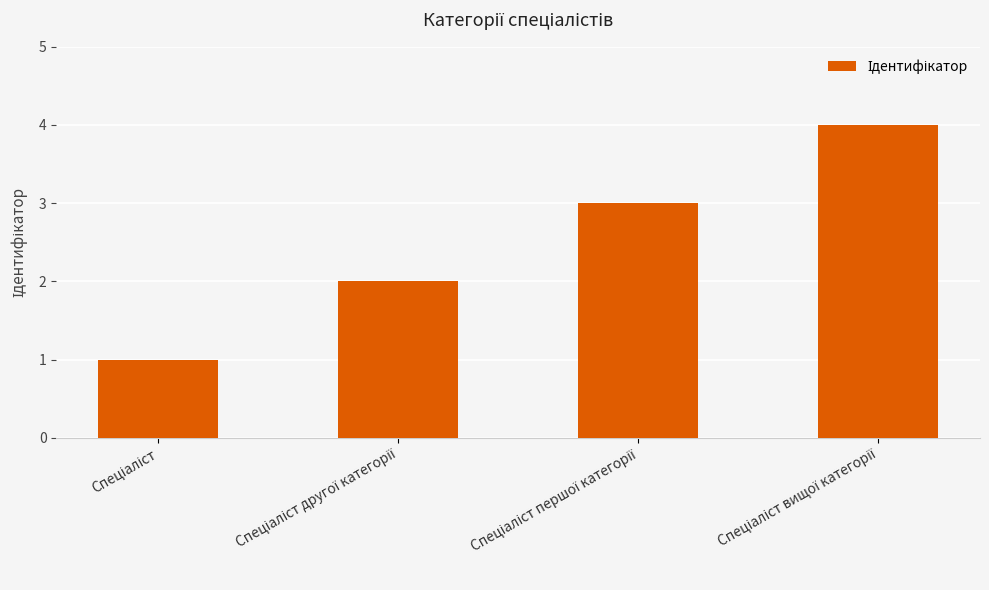

What is the sum of all values?

10